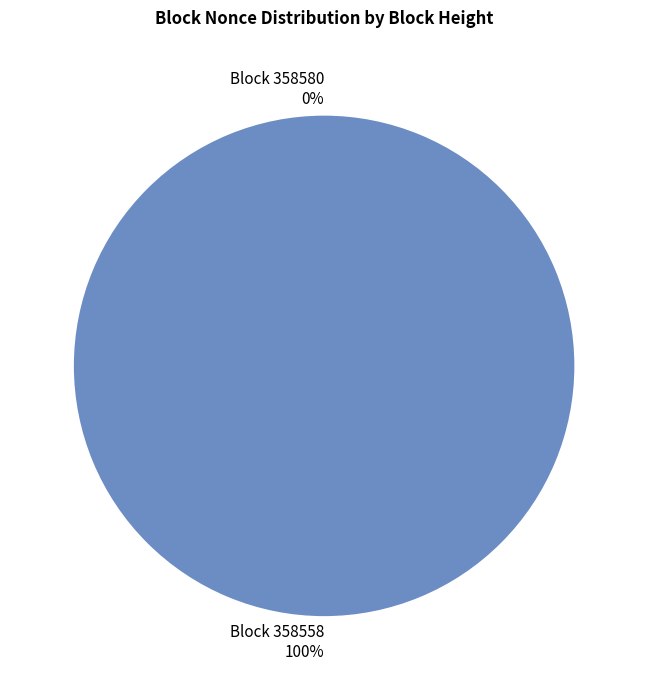

Count the number of slices in the pie.

2